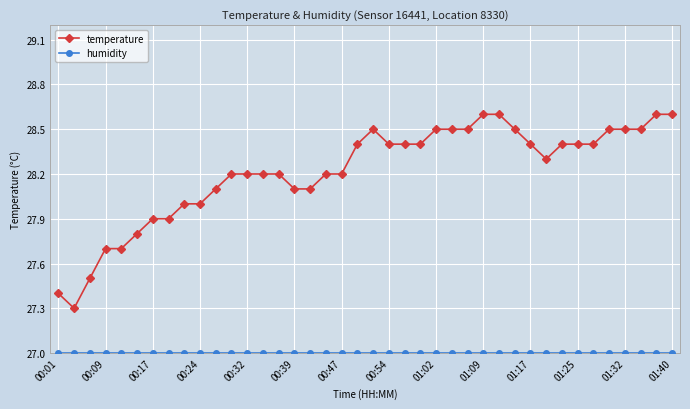

What is the value of the temperature point at the 31st from the left?

28.4